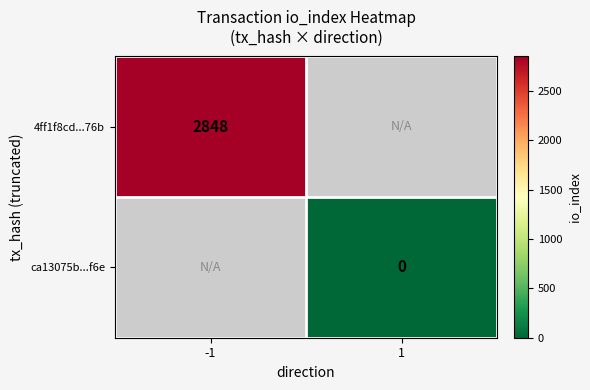

Which has a higher value, 1 or -1?

-1